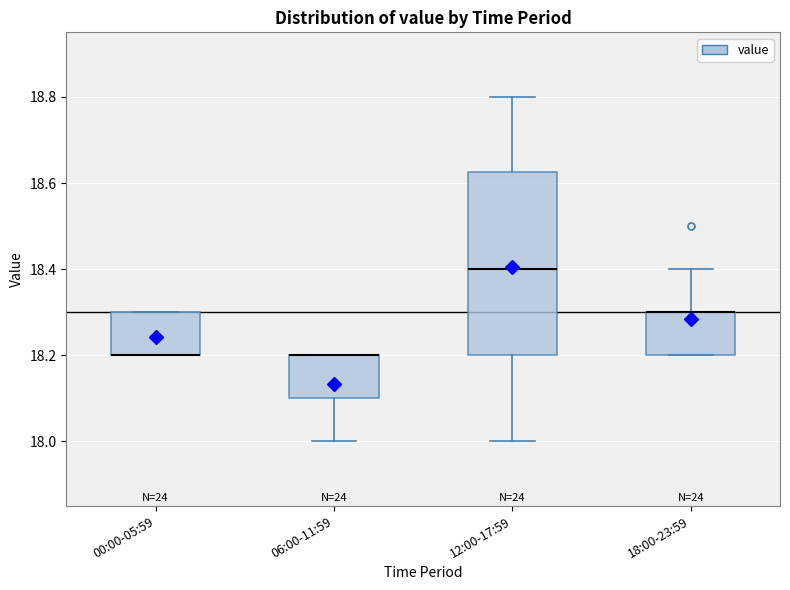

Reading left to right, transcribe this box plot: for each box, give where its median line is, the range the box spans, and where its two whiskers end, as read against the y-axis. The values are not printed on the chart, so give them approximately, as read against the axis.

00:00-05:59: median 18.20 (drawn on the box's lower edge), box 18.20 to 18.30, whiskers 18.20 to 18.30
06:00-11:59: median 18.20 (drawn on the box's upper edge), box 18.10 to 18.20, whiskers 18.00 to 18.20
12:00-17:59: median 18.40, box 18.20 to 18.62, whiskers 18.00 to 18.80
18:00-23:59: median 18.30 (drawn on the box's upper edge), box 18.20 to 18.30, whiskers 18.20 to 18.40